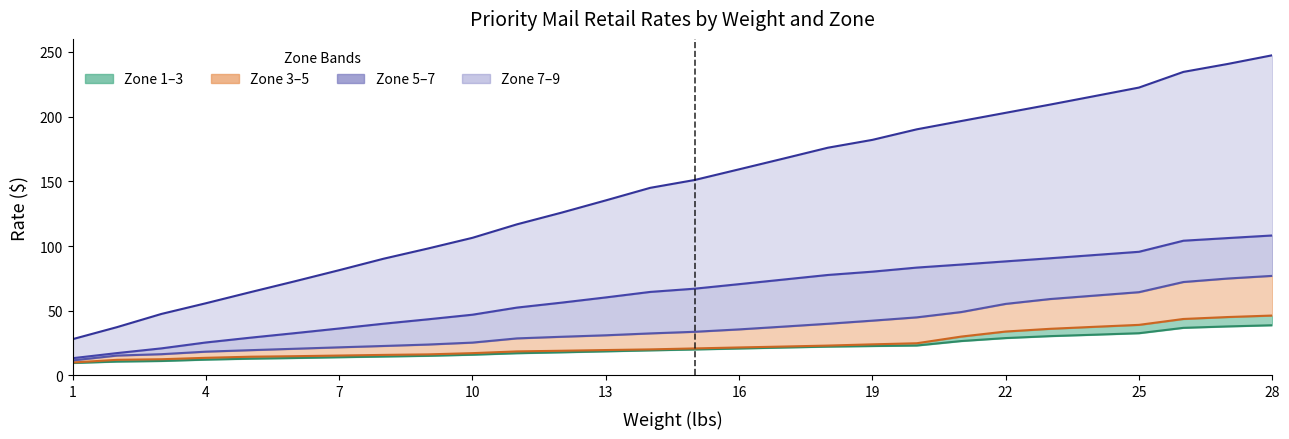

True or false: Zone 5 has more than 1 interior local peaks.

False